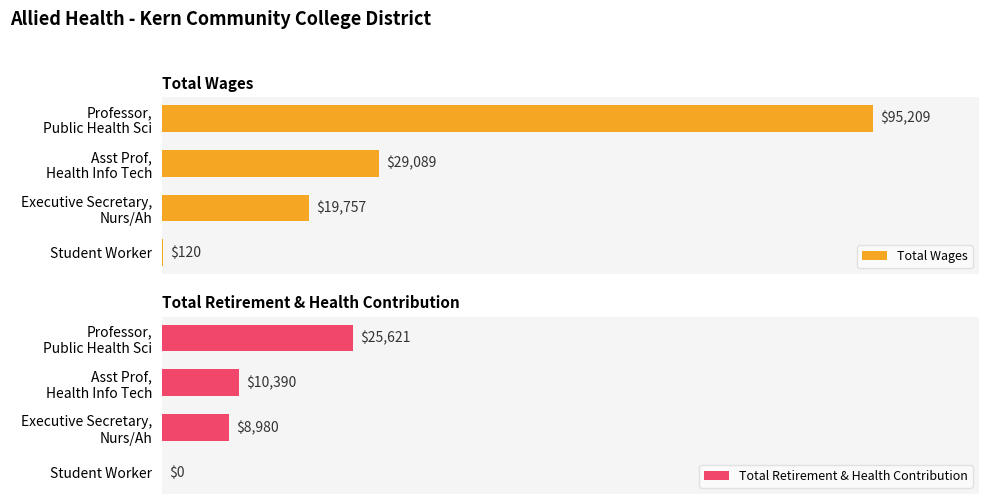

How many values in the Total Wages series exceed 29089?

1